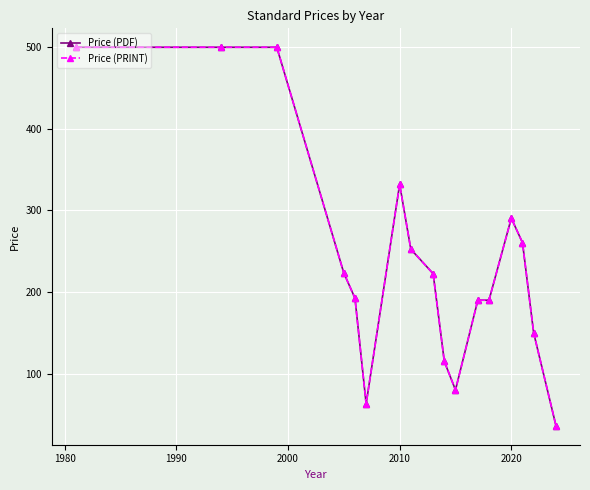

True or false: Price (PDF) and Price (PRINT) cross at least once.

False